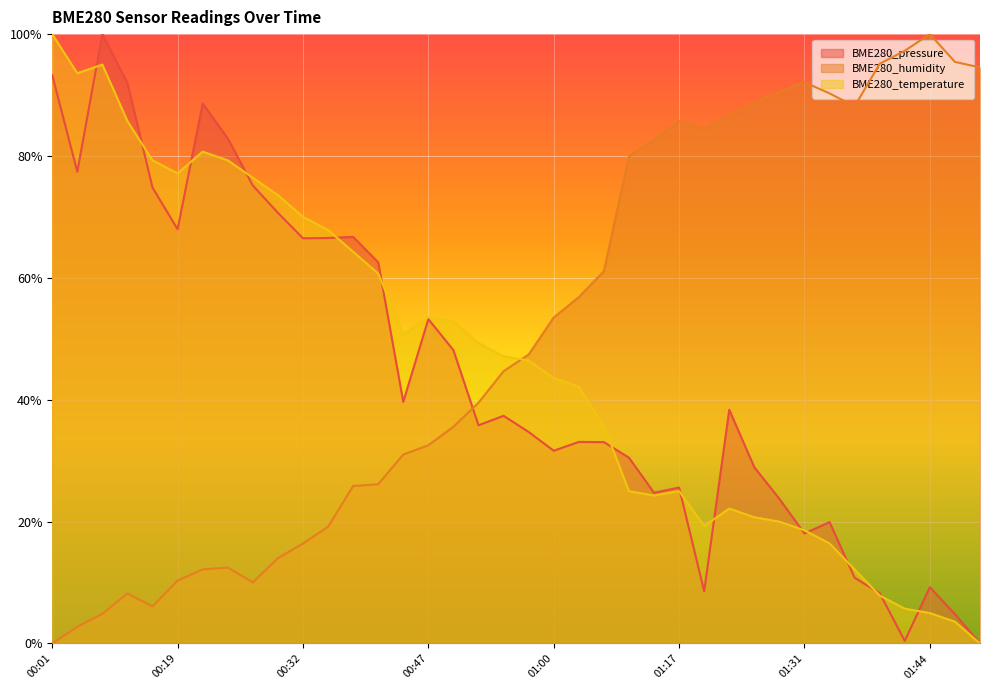

Reading left to right, extract all data points from this chart.

BME280_pressure: 00:01=0.9	00:04=0.8	00:07=1.0	00:13=0.9	00:16=0.7	00:19=0.7	00:21=0.9	00:24=0.8	00:27=0.8	00:30=0.7	00:32=0.7	00:36=0.7	00:38=0.7	00:41=0.6	00:44=0.4	00:47=0.5	00:49=0.5	00:52=0.4	00:55=0.4	00:58=0.3	01:00=0.3	01:03=0.3	01:06=0.3	01:12=0.3	01:15=0.2	01:17=0.3	01:20=0.1	01:23=0.4	01:26=0.3	01:28=0.2	01:31=0.2	01:34=0.2	01:36=0.1	01:39=0.1	01:42=0.0	01:44=0.1	01:47=0.0	01:50=0.0
BME280_humidity: 00:01=0.0	00:04=0.0	00:07=0.0	00:13=0.1	00:16=0.1	00:19=0.1	00:21=0.1	00:24=0.1	00:27=0.1	00:30=0.1	00:32=0.2	00:36=0.2	00:38=0.3	00:41=0.3	00:44=0.3	00:47=0.3	00:49=0.4	00:52=0.4	00:55=0.4	00:58=0.5	01:00=0.5	01:03=0.6	01:06=0.6	01:12=0.8	01:15=0.8	01:17=0.9	01:20=0.8	01:23=0.9	01:26=0.9	01:28=0.9	01:31=0.9	01:34=0.9	01:36=0.9	01:39=1.0	01:42=1.0	01:44=1.0	01:47=1.0	01:50=0.9
BME280_temperature: 00:01=1.0	00:04=0.9	00:07=0.9	00:13=0.9	00:16=0.8	00:19=0.8	00:21=0.8	00:24=0.8	00:27=0.8	00:30=0.7	00:32=0.7	00:36=0.7	00:38=0.6	00:41=0.6	00:44=0.5	00:47=0.5	00:49=0.5	00:52=0.5	00:55=0.5	00:58=0.5	01:00=0.4	01:03=0.4	01:06=0.4	01:12=0.2	01:15=0.2	01:17=0.2	01:20=0.2	01:23=0.2	01:26=0.2	01:28=0.2	01:31=0.2	01:34=0.2	01:36=0.1	01:39=0.1	01:42=0.1	01:44=0.0	01:47=0.0	01:50=0.0